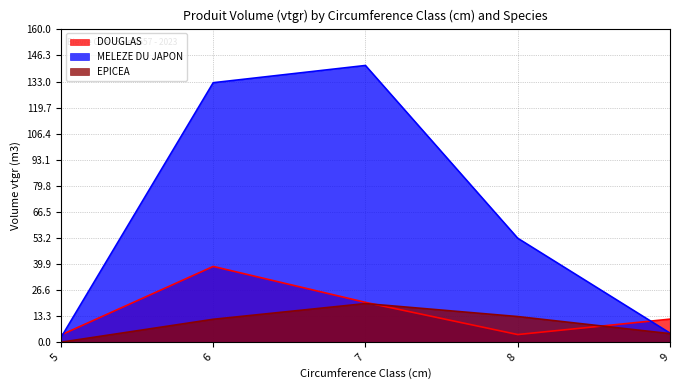

At which label does MELEZE DU JAPON reach its peak?

7